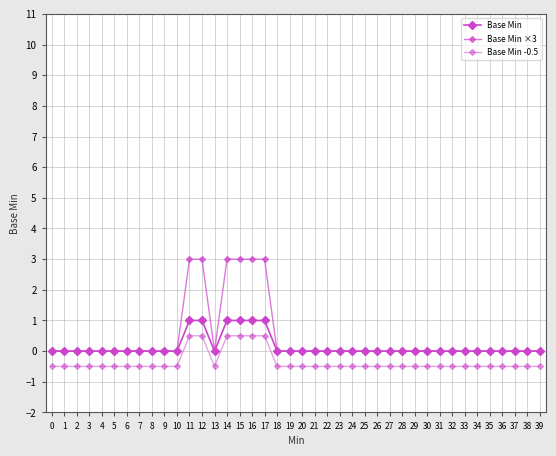

What is the value of the Base Min point at the 18th from the left?

1.0